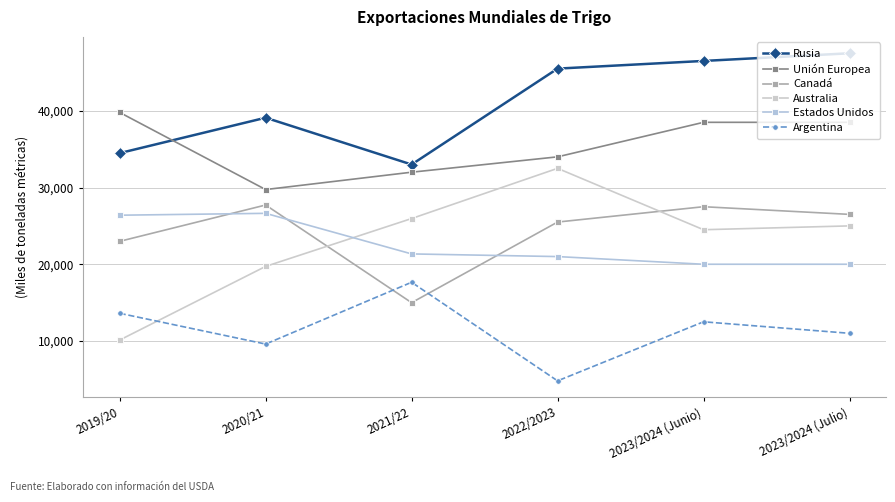

Is it true that Argentina equals 18831 at 2019/20?

False